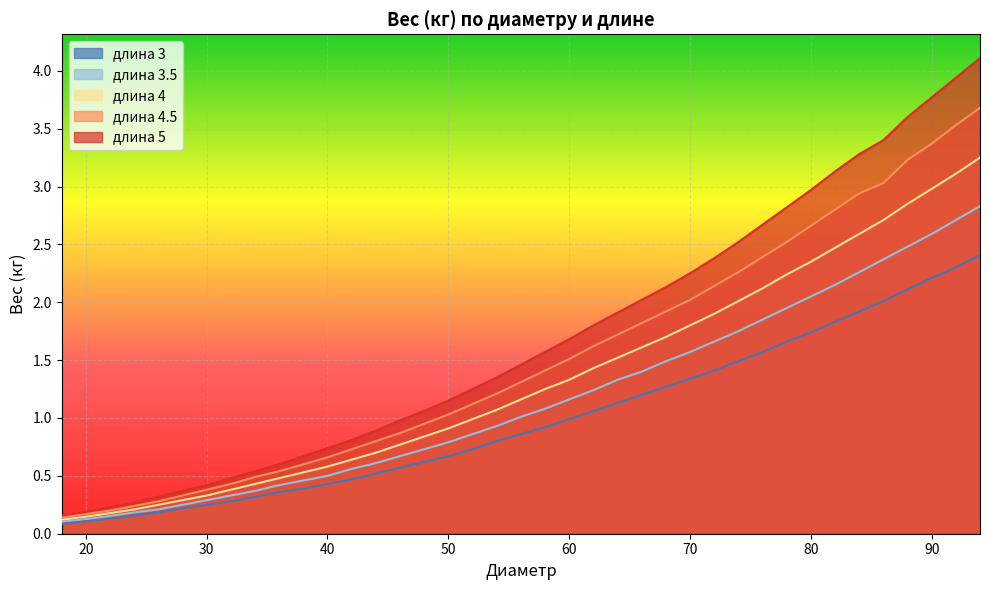

The value of 5 at 36 is 1.0. True or false?

False